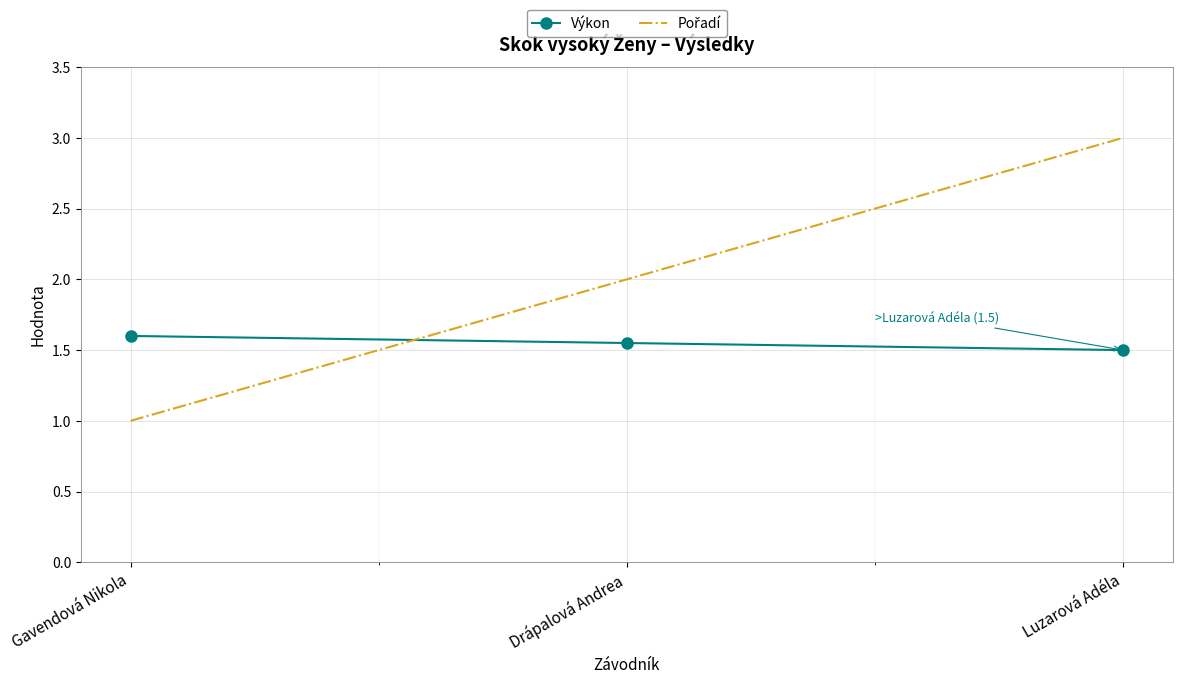

What is the sum of all Výkon values?

4.7